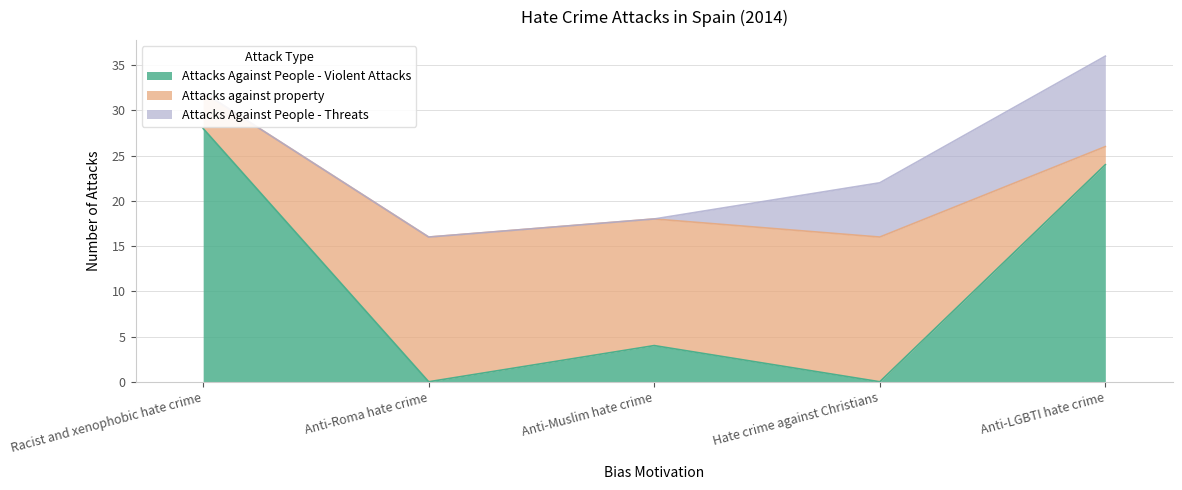

What are all the series names shown in the legend?

Attacks Against People - Violent Attacks, Attacks against property, Attacks Against People - Threats